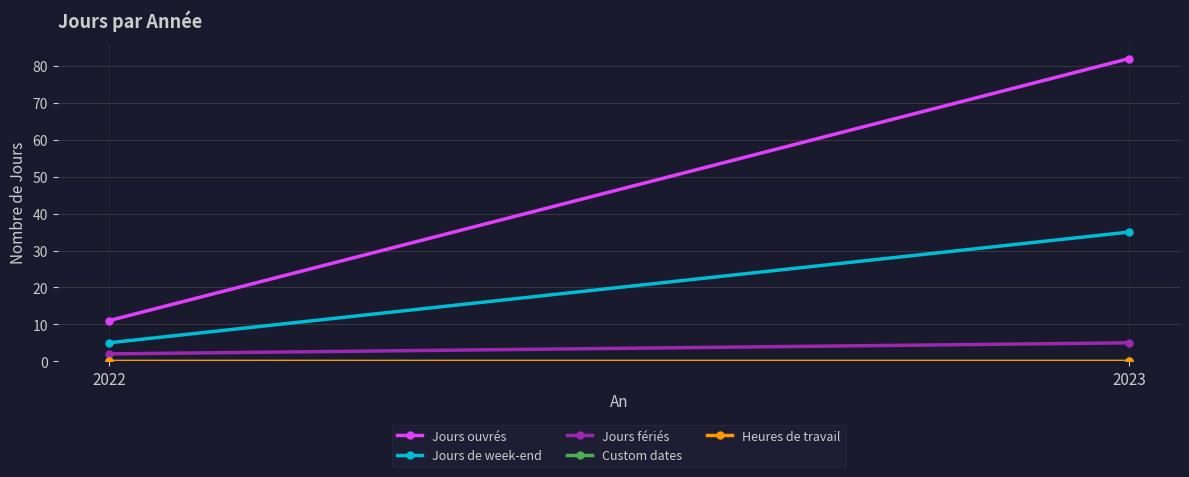

The value of Jours de week-end at 2023 is 35. True or false?

True